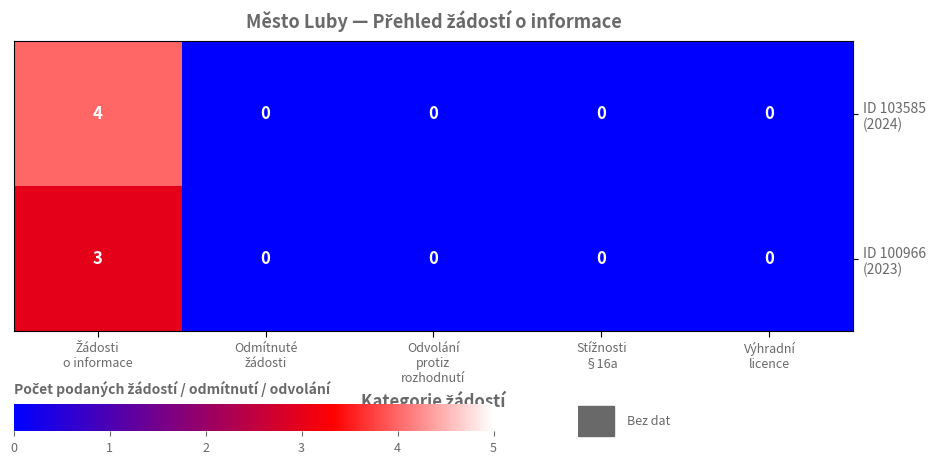

What is the difference between the maximum and minimum values in the ID 103585 (2024) series?

4